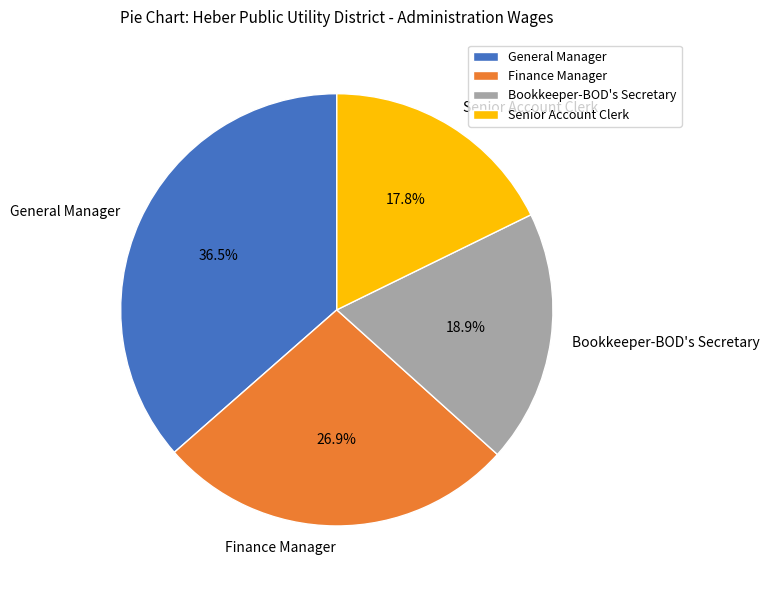

Is there a majority slice in this chart?

No